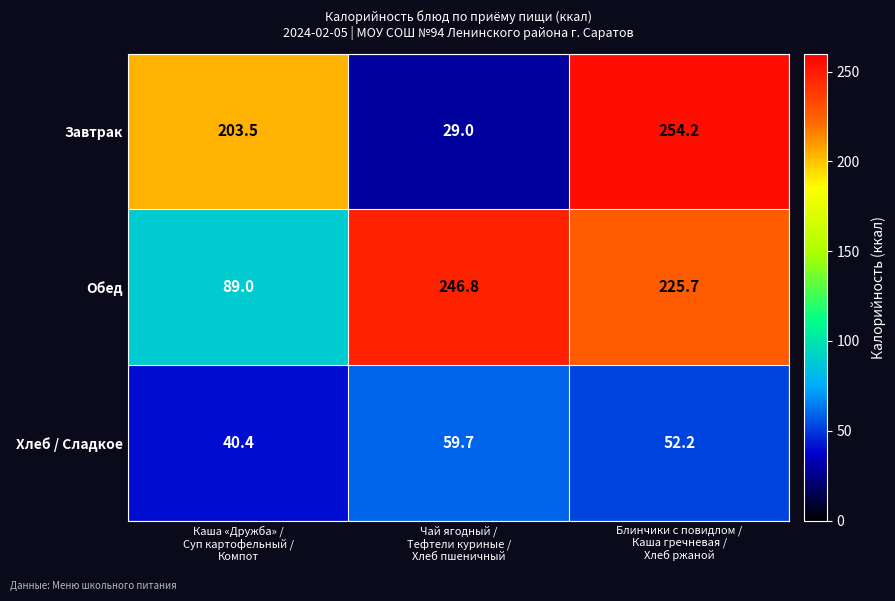

What is the highest value of the Завтрак series?

254.2